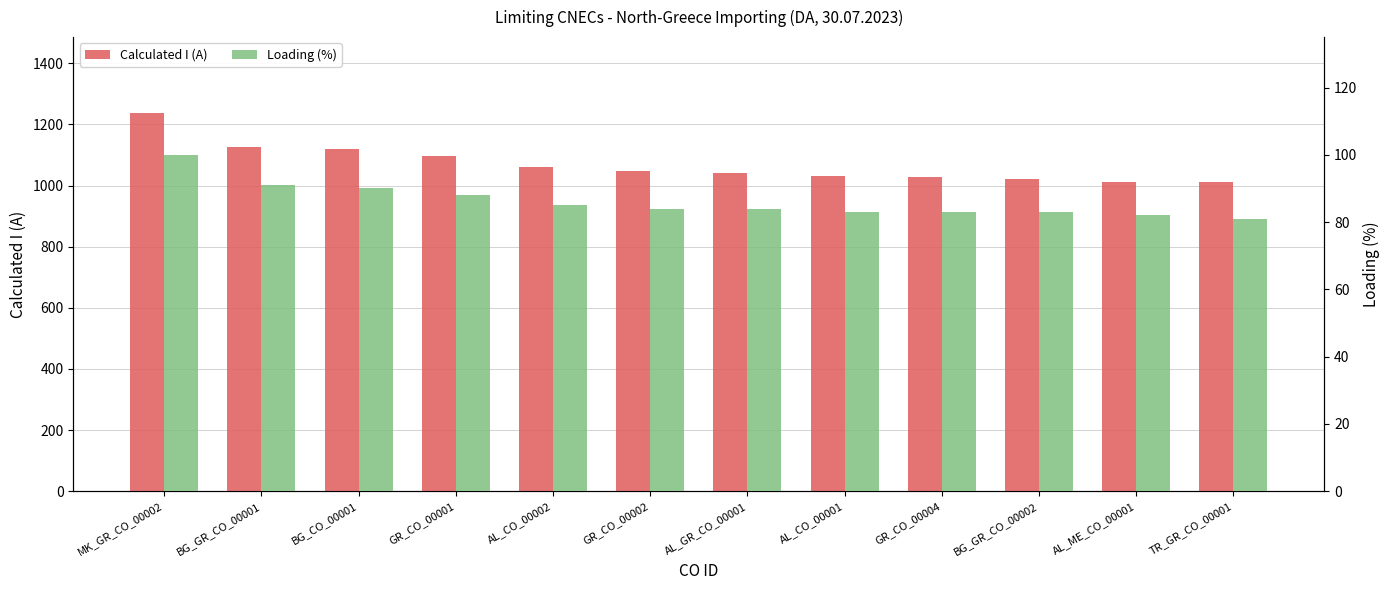

What is the difference between the second highest and minimum values in the Calculated I (A) series?

115